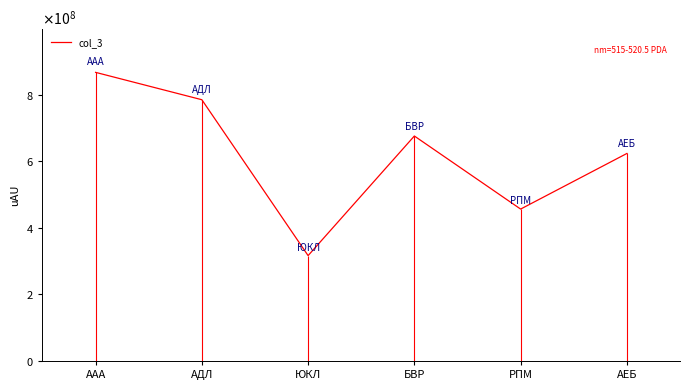

Rank the categories by value from lowest to highest.

ЮКЛ, РПМ, АЕБ, БВР, АДЛ, ААА